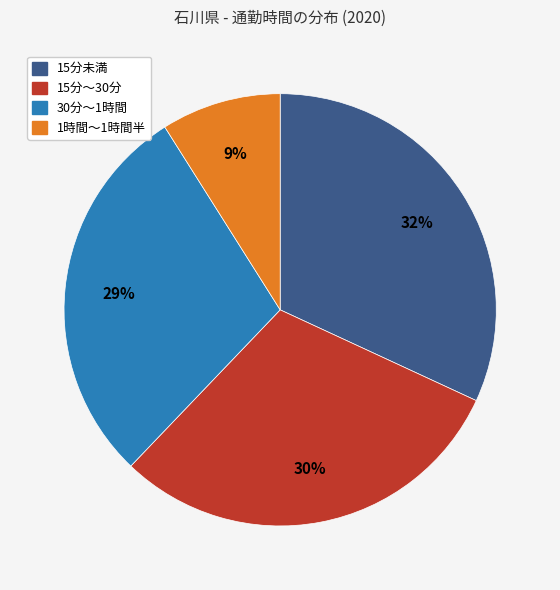

To the nearest percent, what is the difference between the largest and smallest slice percentages?

23%